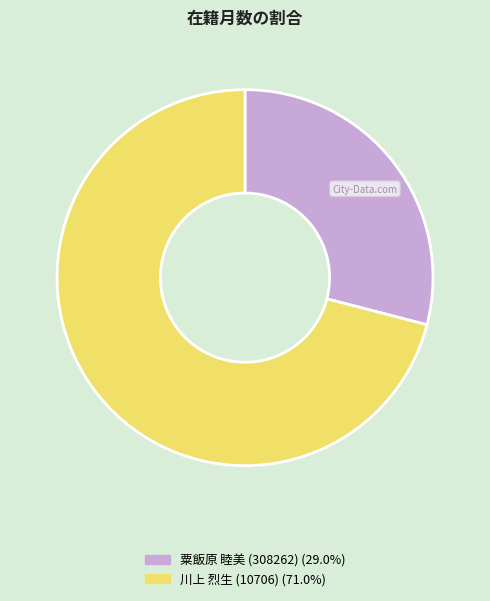

Does 川上 烈生 (10706) account for over 50% of the chart?

Yes